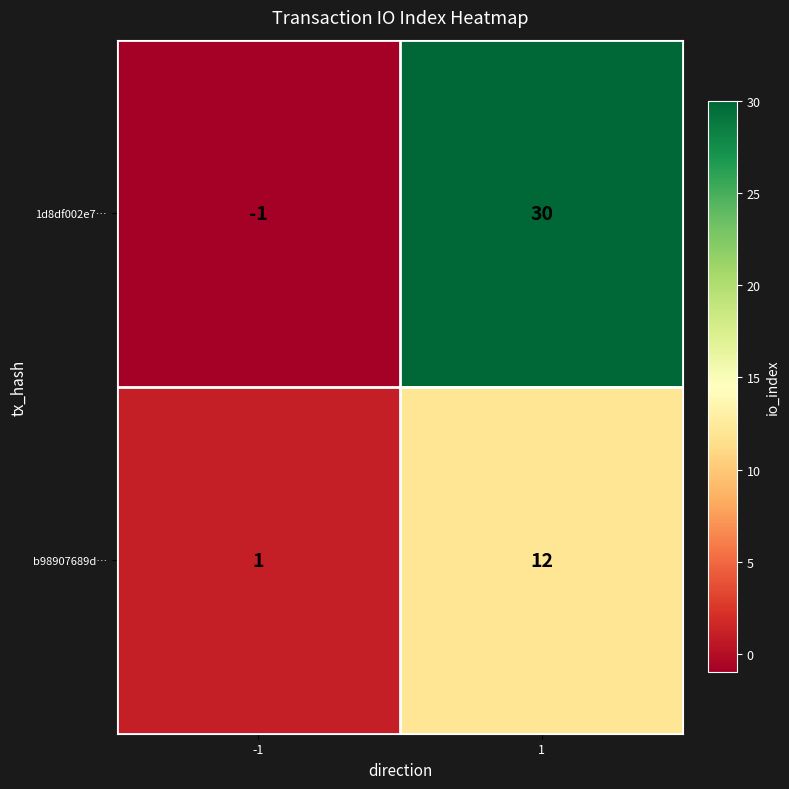

Reading left to right, what are all the values shown in this chart?

1d8df002e7…: -1=-1	1=30
b98907689d…: -1=1	1=12